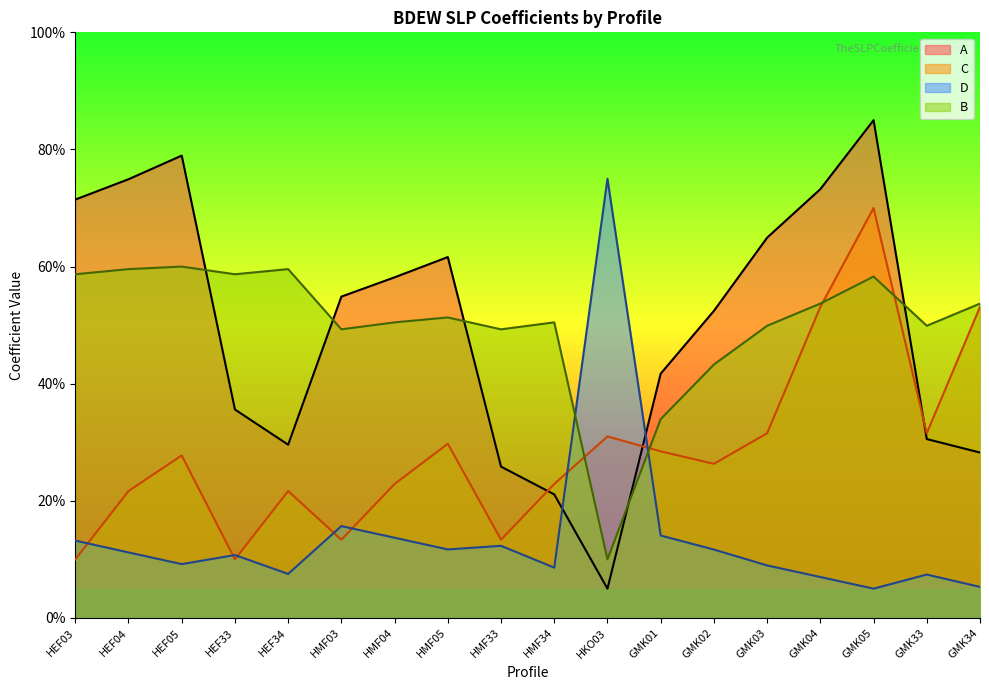

The C series shows 5.1 at HEF33. True or false?

False